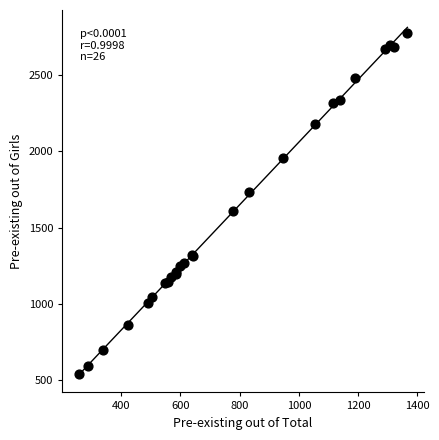

What Y value in the scatter plot is closest to 1658?

1610